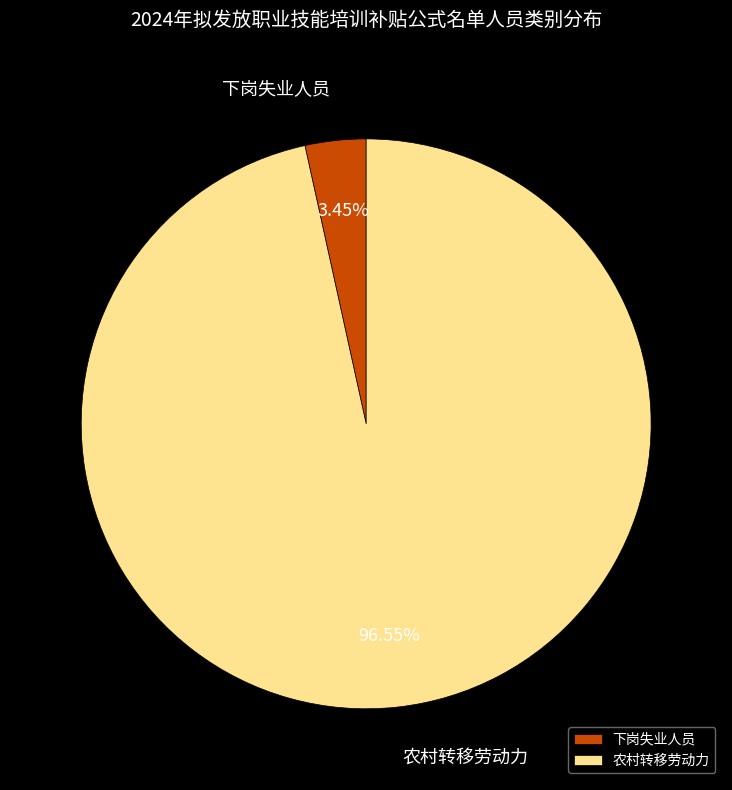

What percentage is the 农村转移劳动力 slice, to the nearest percent?

97%